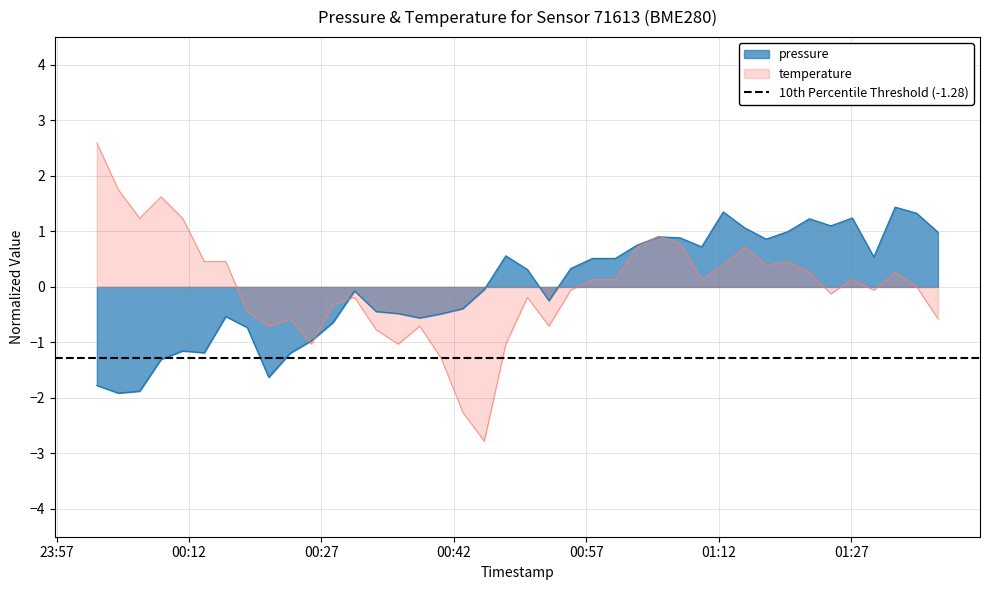

Between 2023-03-15T00:23:27 and 2023-03-15T00:30:45, which is larger?

2023-03-15T00:30:45